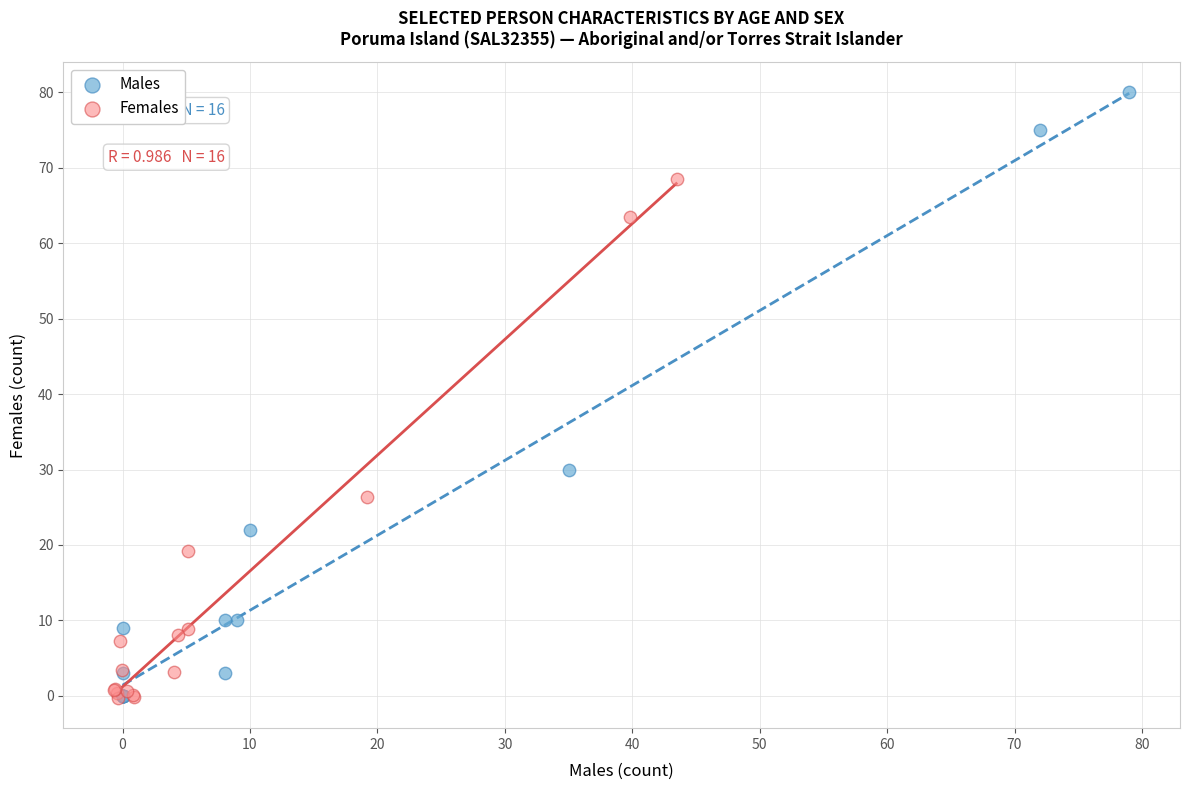

Which series reaches the maximum Y coordinate?

Males